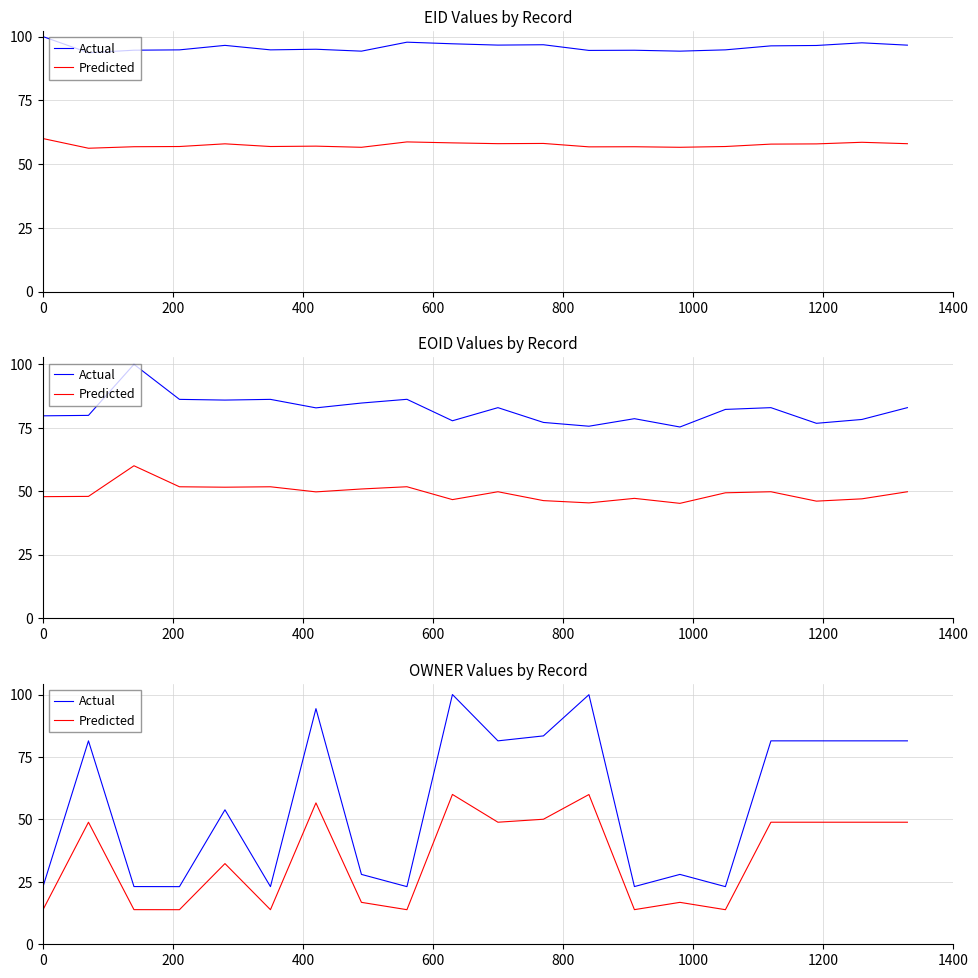

At 400, list the series in order from largest to smallest.

Actual, Predicted